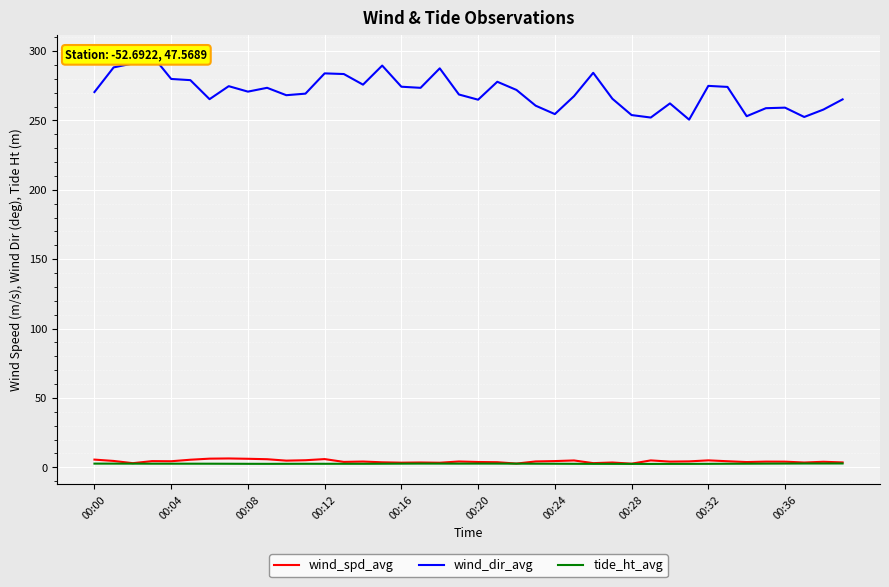

What position from the right is 23?

17